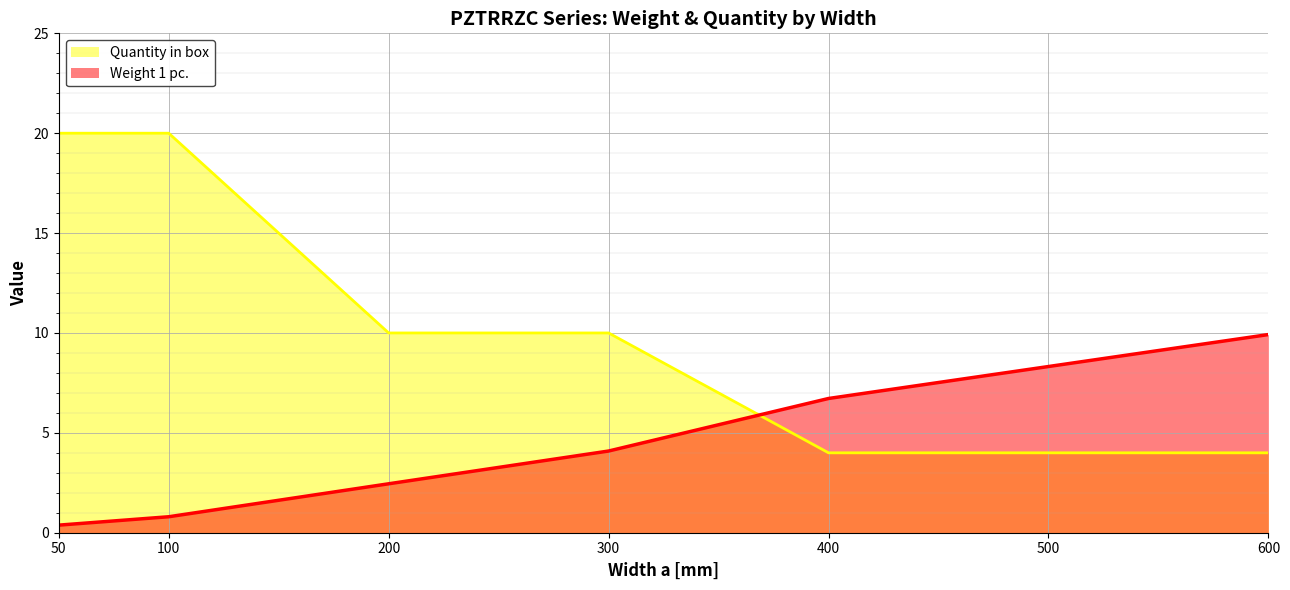

At which category is the sum across all series the highest?

100